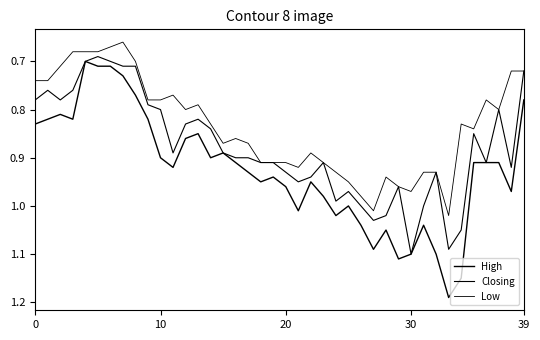

Which category has the highest value in the Closing series?

30